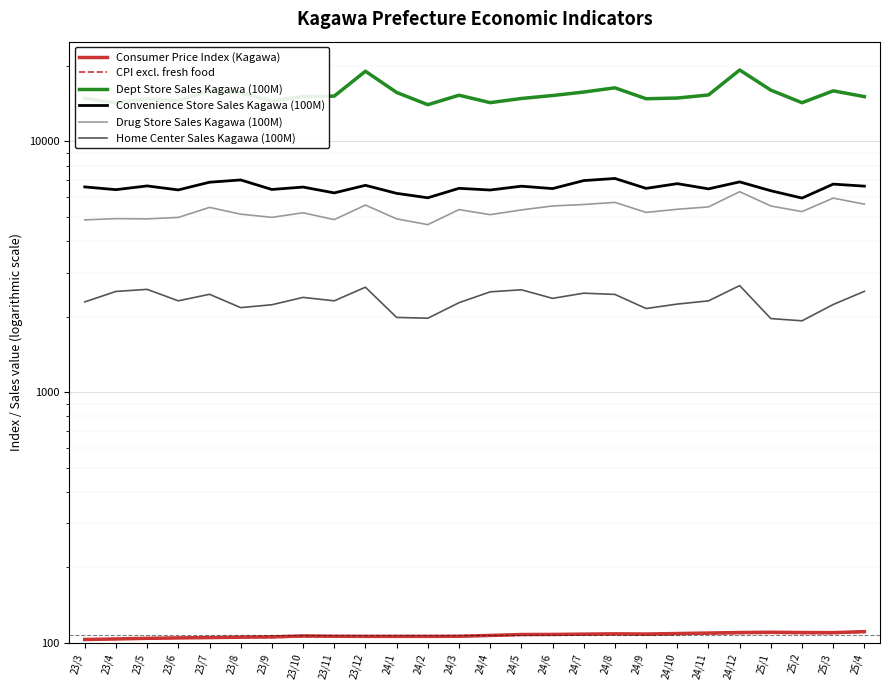

True or false: Dept Store Sales Kagawa (100M) and CPI excl. fresh food cross at least once.

False